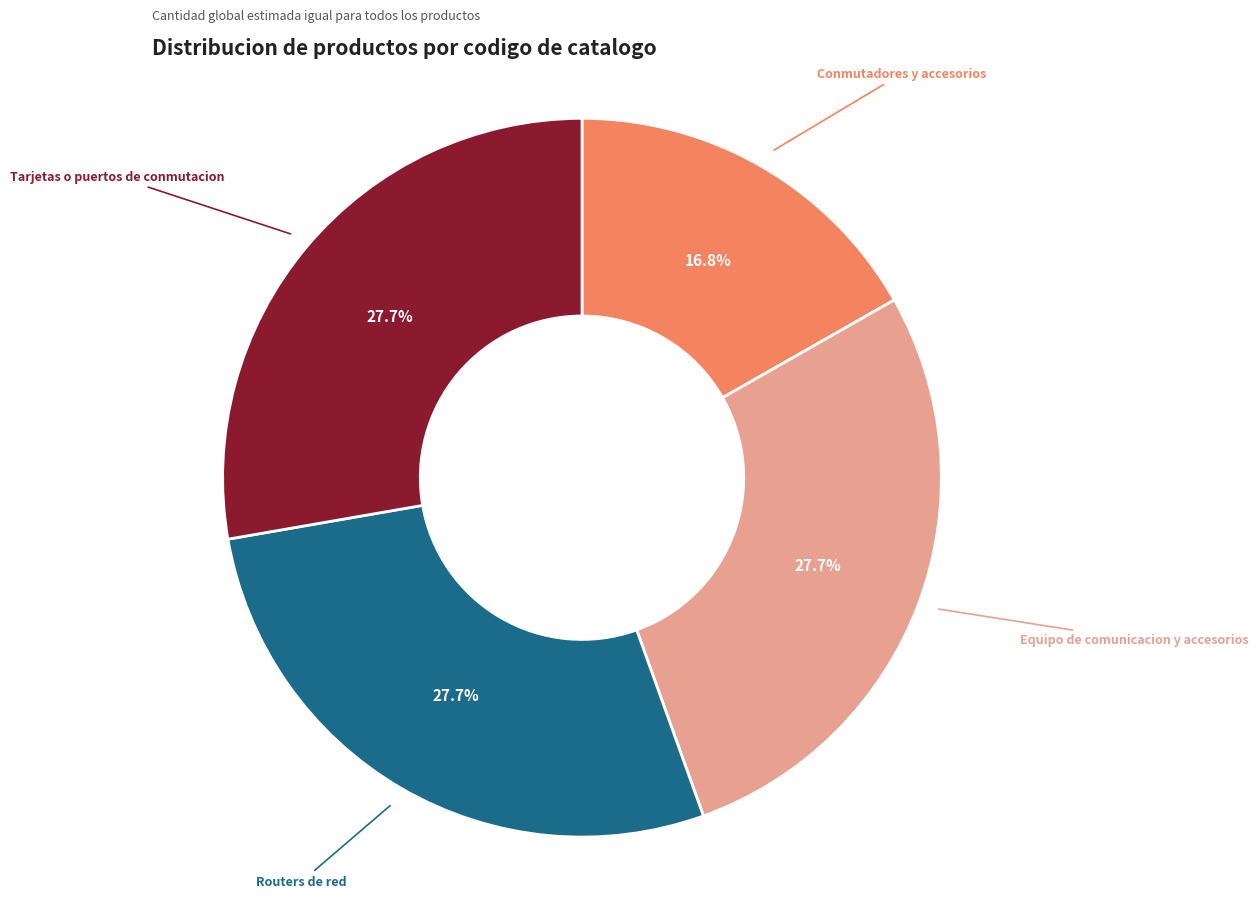

Does any single category account for the majority?

No